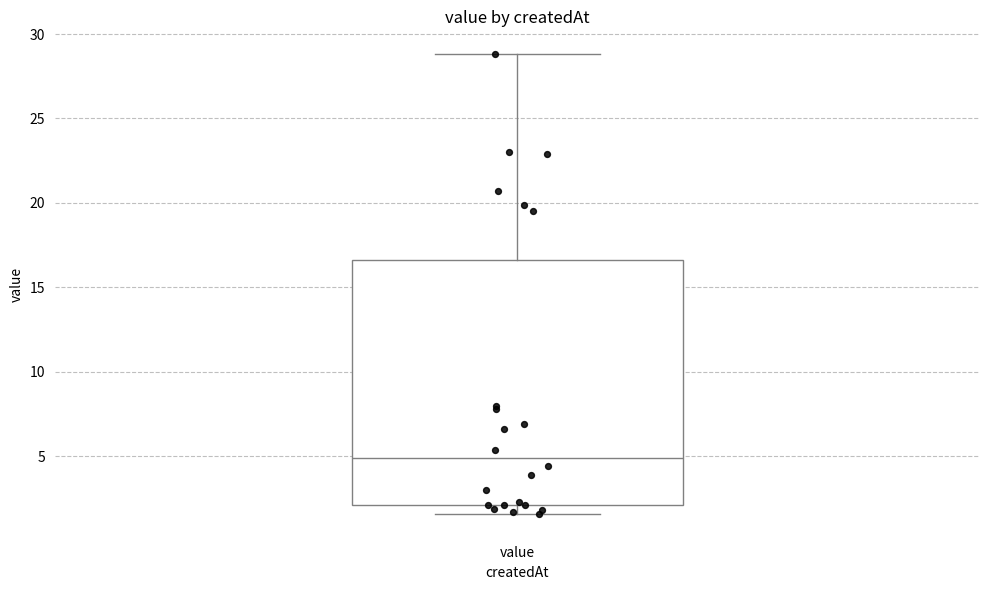

Where is the lower edge of the box for value on the y-axis? The values are not printed on the chart, so give them approximately, as read against the axis.

2.0